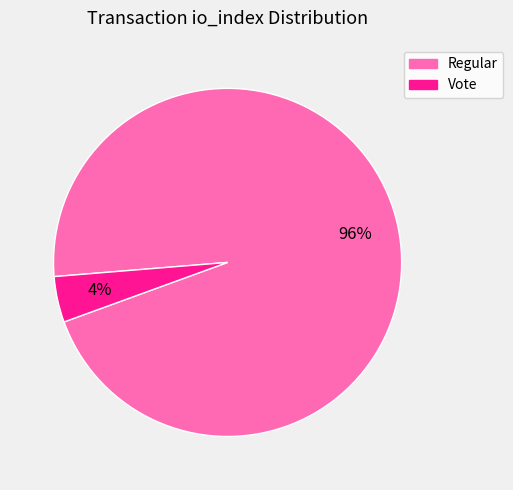

Does any single category account for the majority?

Yes